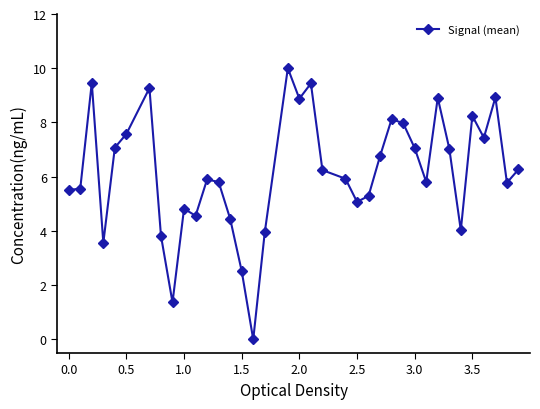

True or false: the data has more than 1 interior local peaks.

True